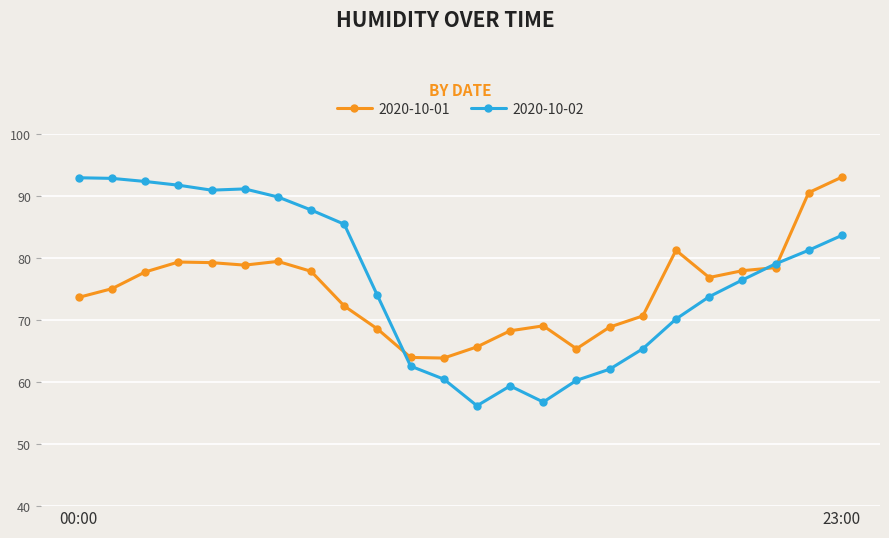

Which series has the widest spread of values?

2020-10-02